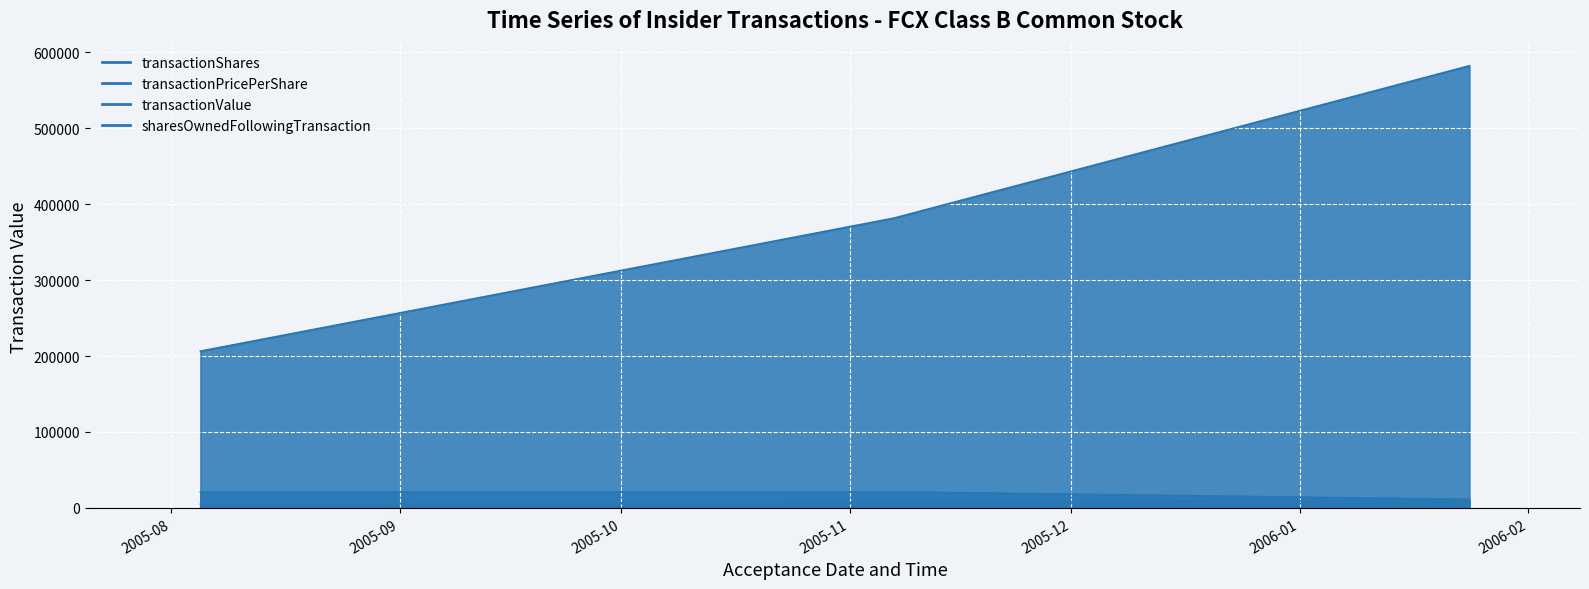

What is the total value across all series at 2005-08-05?

592084.2